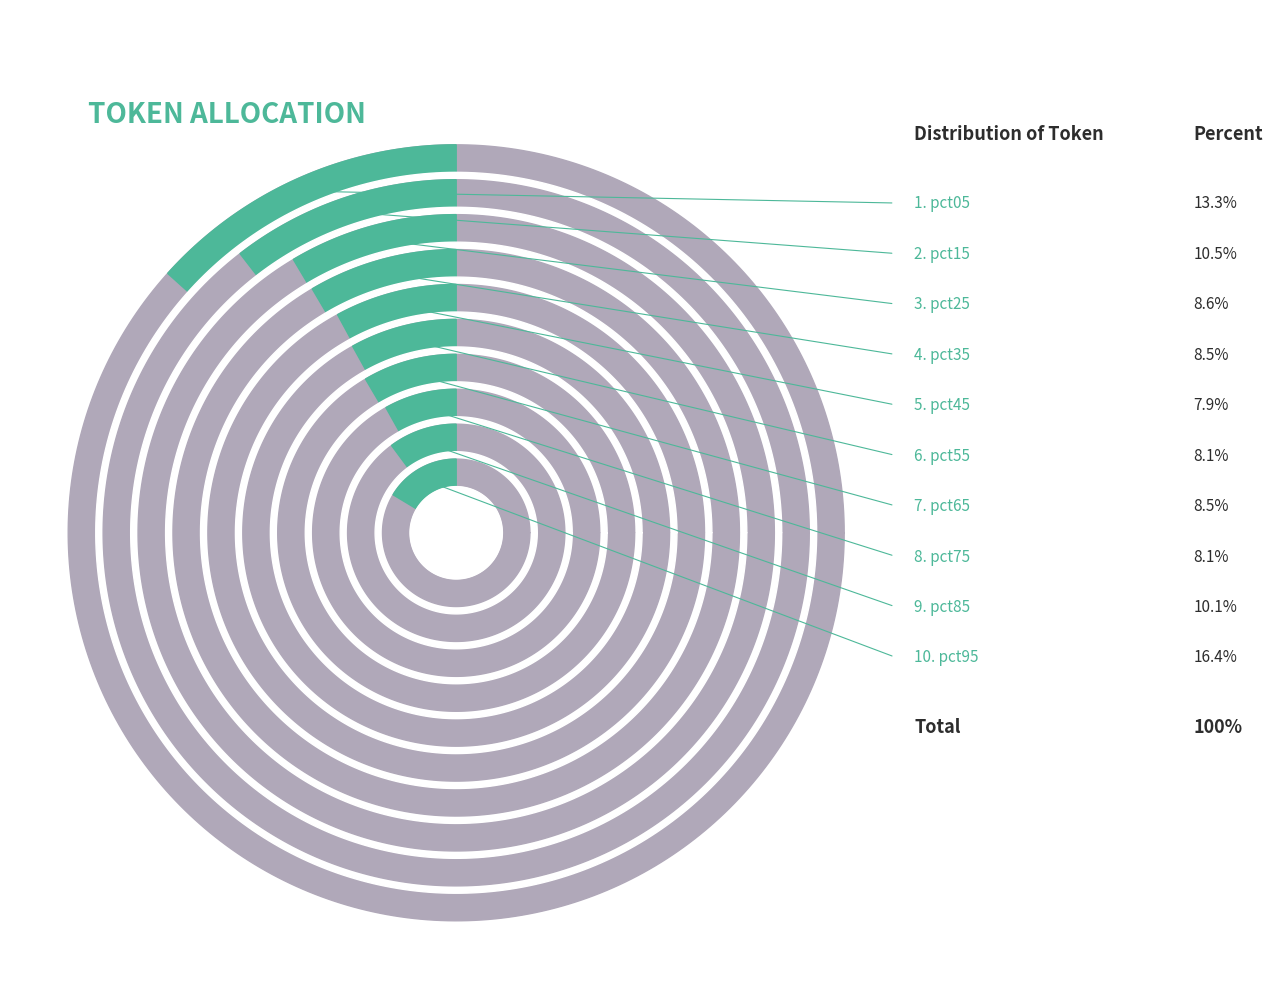

How much of the chart is everything except pct25?

91.4%